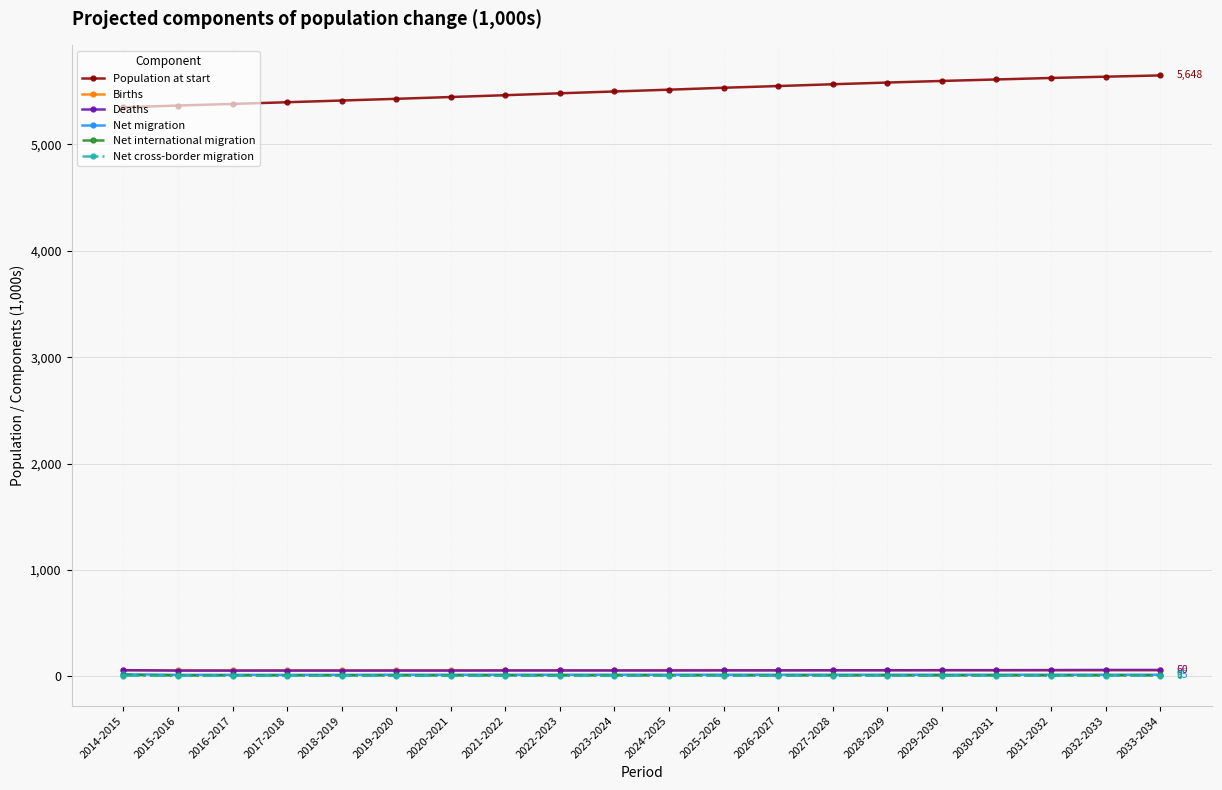

Which series has the largest total across all categories?

Population at start